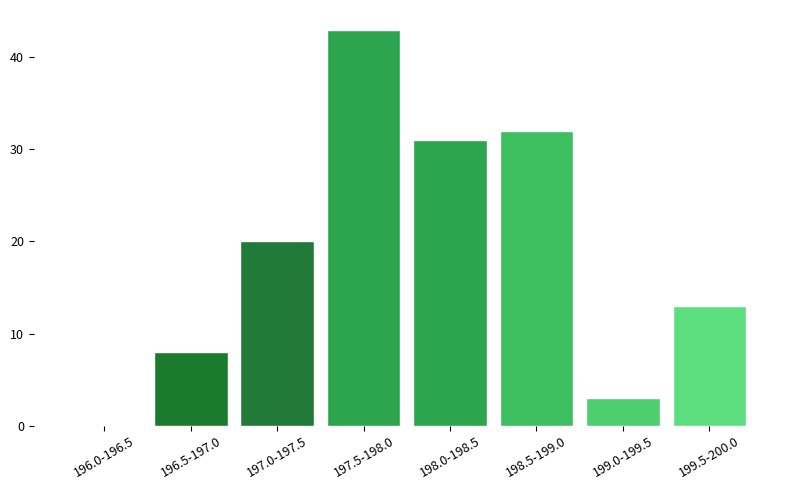

Reading left to right, extract all data points from this chart.

196.0-196.5=0	196.5-197.0=8	197.0-197.5=20	197.5-198.0=43	198.0-198.5=31	198.5-199.0=32	199.0-199.5=3	199.5-200.0=13